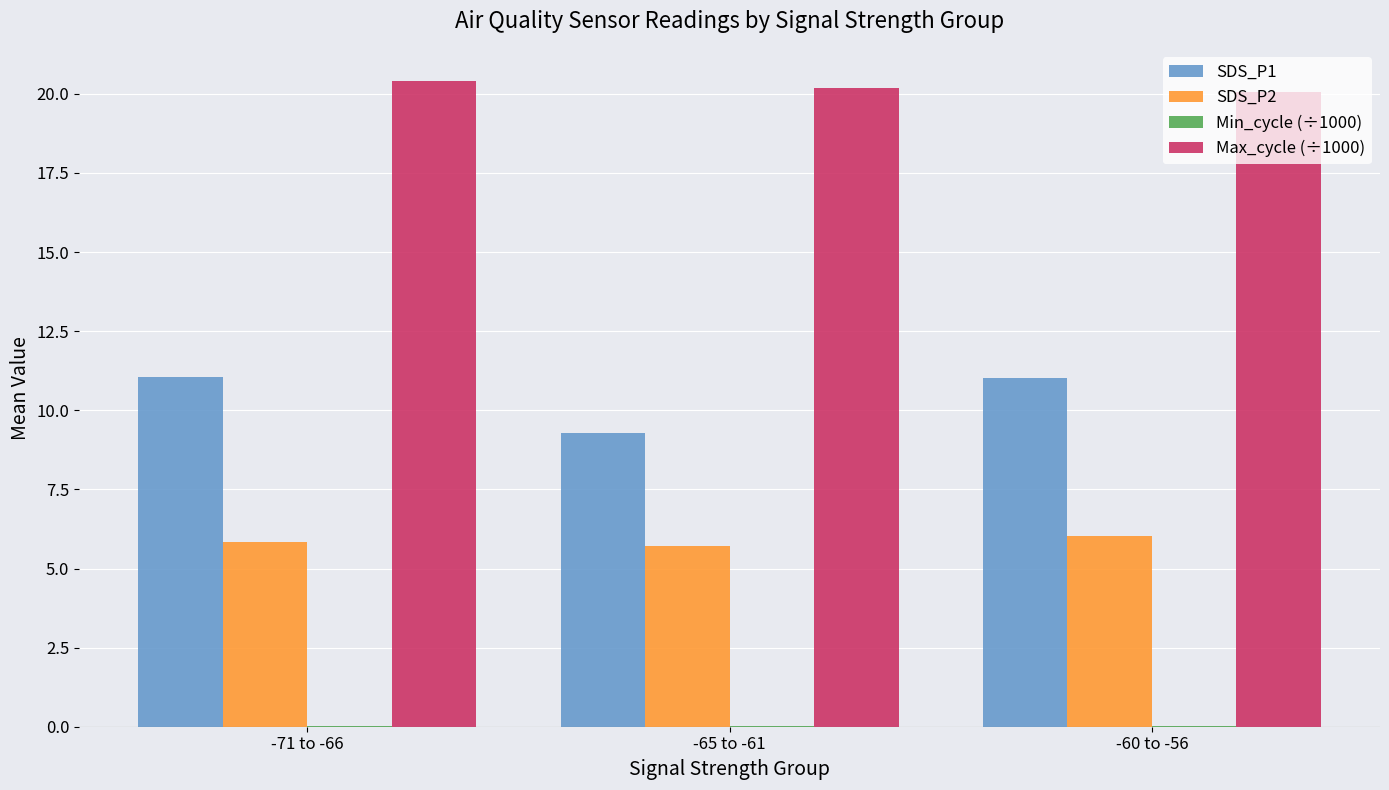

What is the sum of all Max_cycle (÷1000) values?

60.7